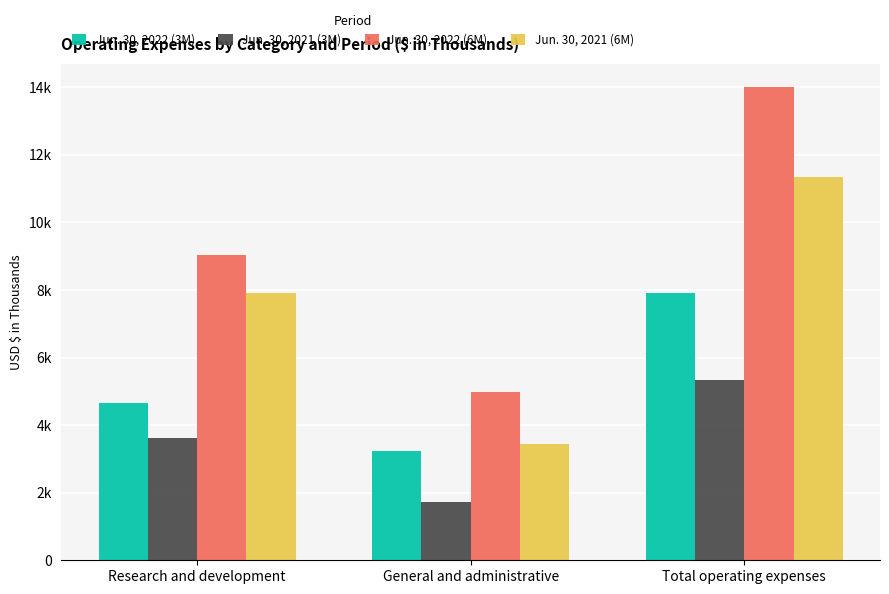

What are all the series names shown in the legend?

Jun. 30, 2022 (3M), Jun. 30, 2021 (3M), Jun. 30, 2022 (6M), Jun. 30, 2021 (6M)